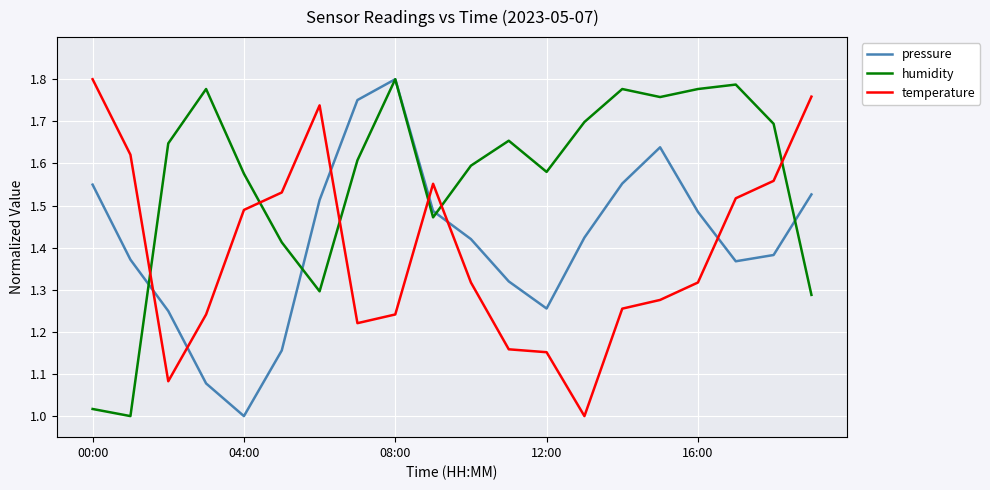

Which series has the largest total across all categories?

humidity